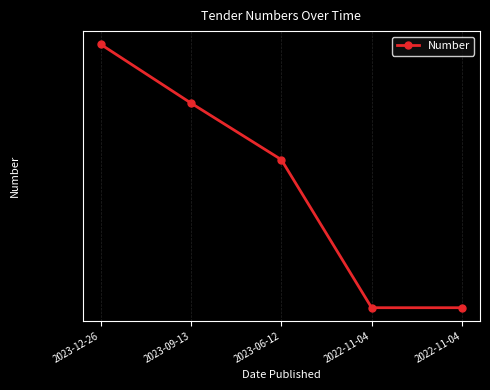

Reading left to right, what are all the values shown in this chart?

96895739	90892168	85469969	72752856	72752855